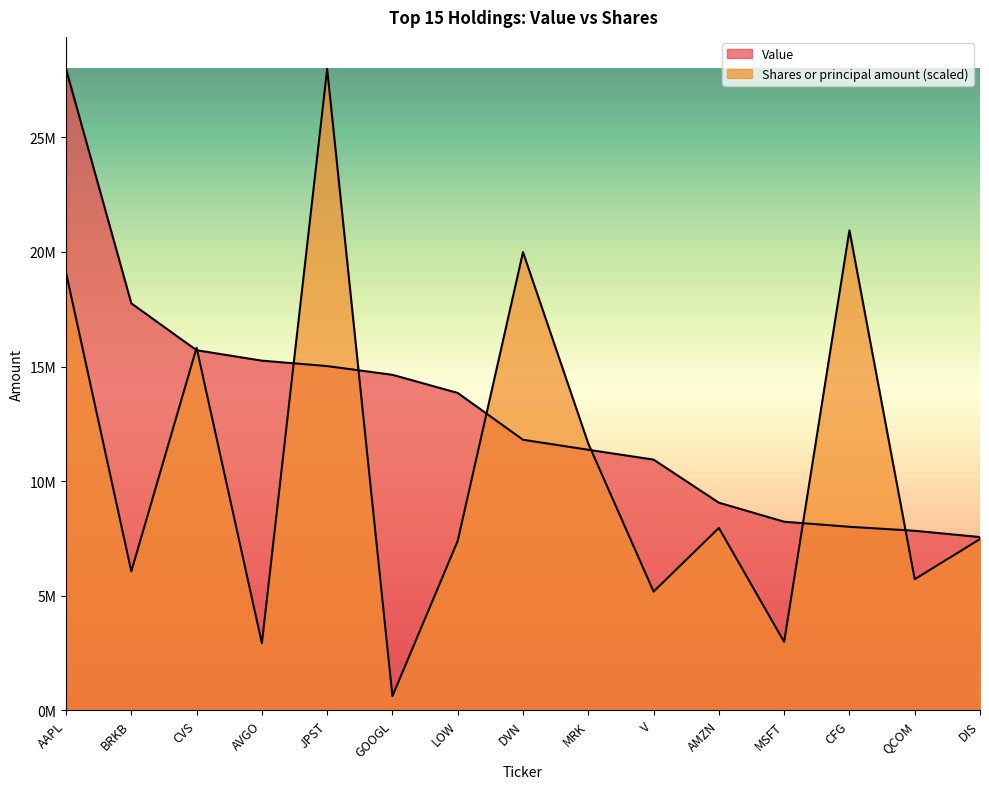

How many data points in Shares or principal amount are above 7474916?

8